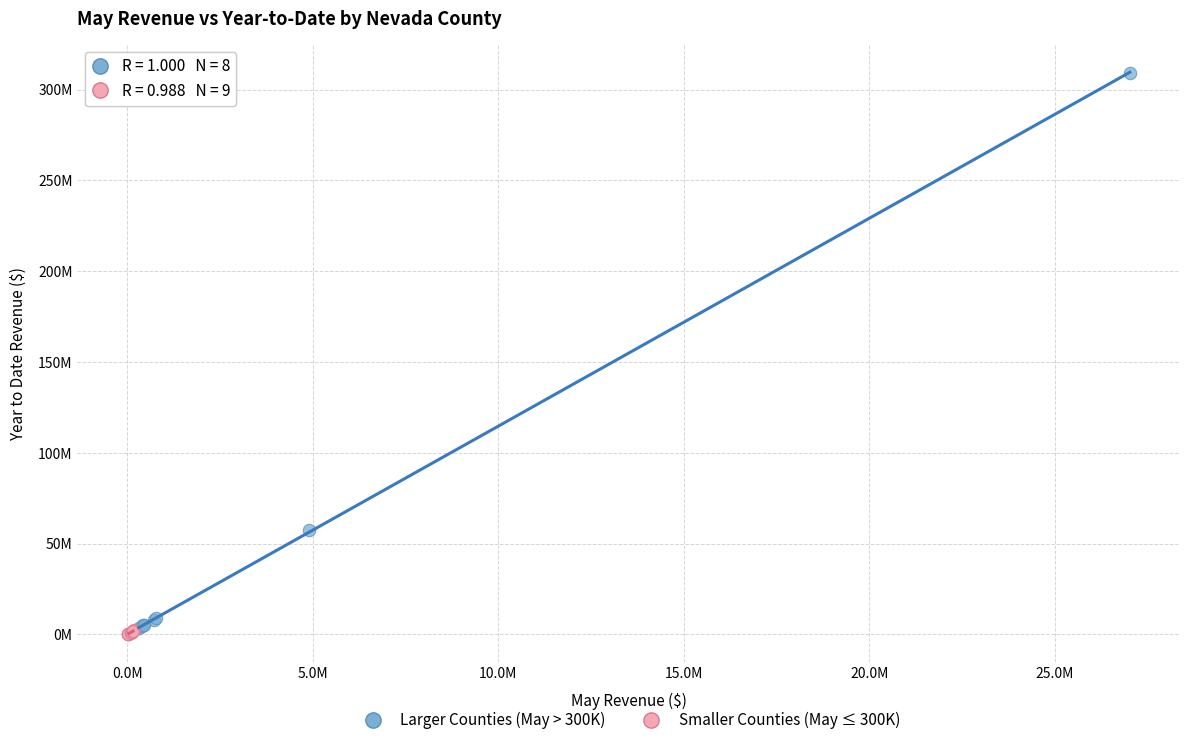

Which series reaches the maximum Y coordinate?

Larger Counties (May > 300K)